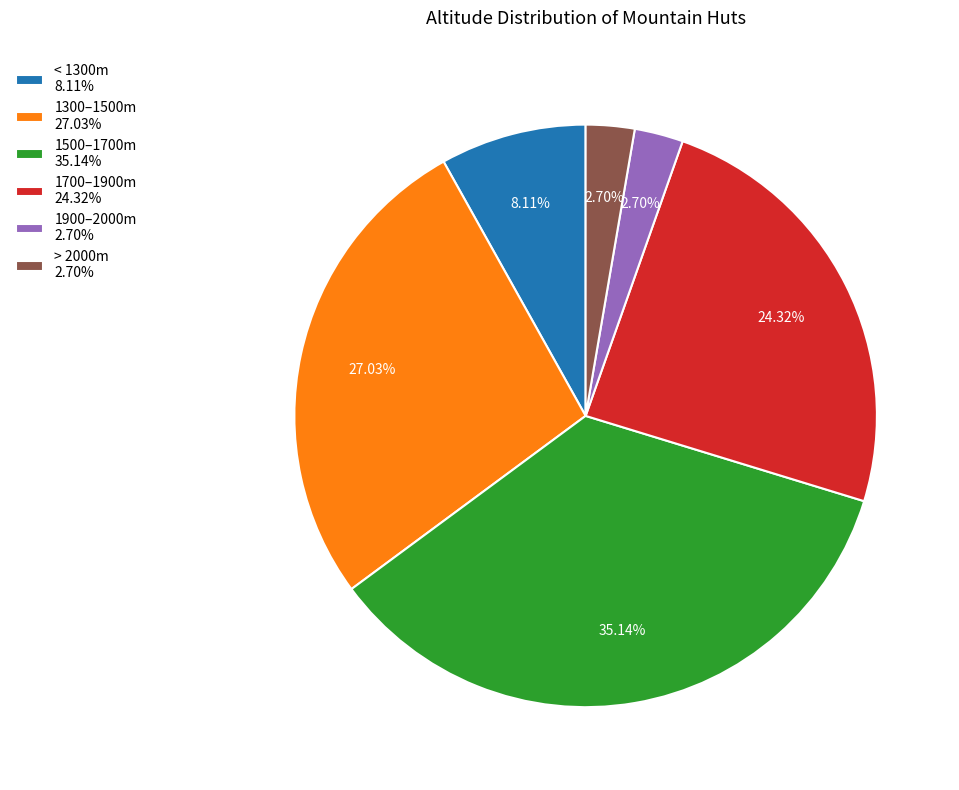

Is the sum of 1300–1500m 27.03% and 1900–2000m 2.70% greater than half?

No